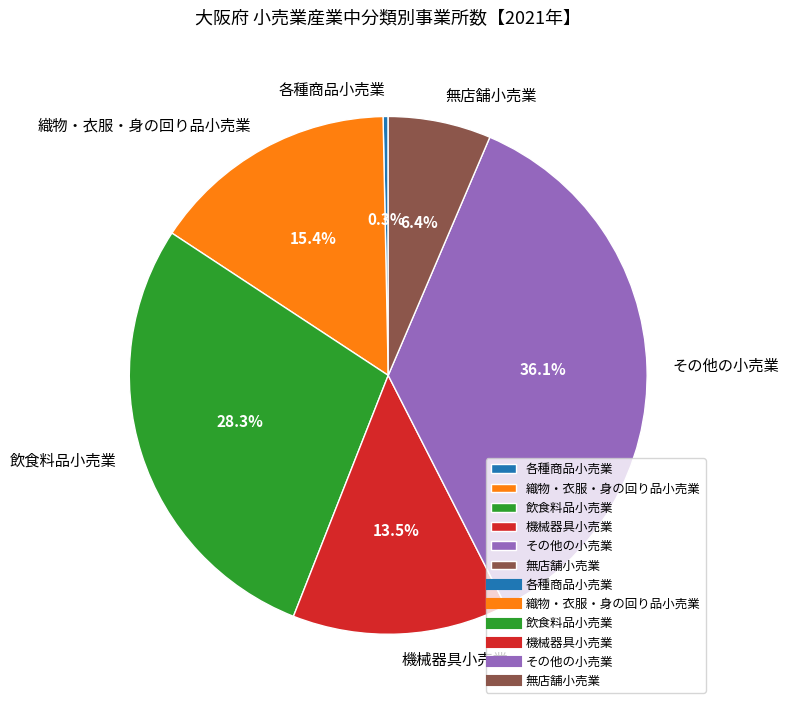

What is the total percentage of 織物・衣服・身の回り品小売業 and その他の小売業?

51.5%